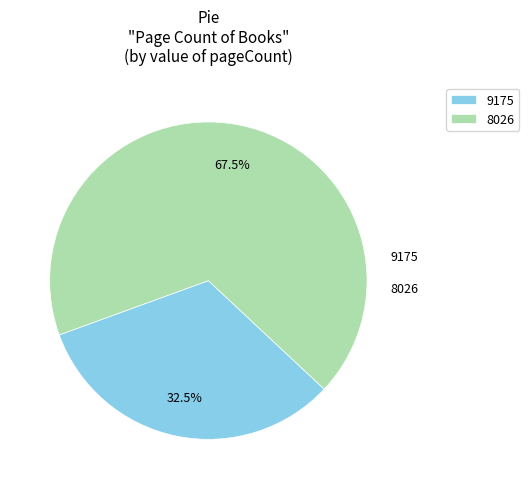

What is the majority slice?

8026